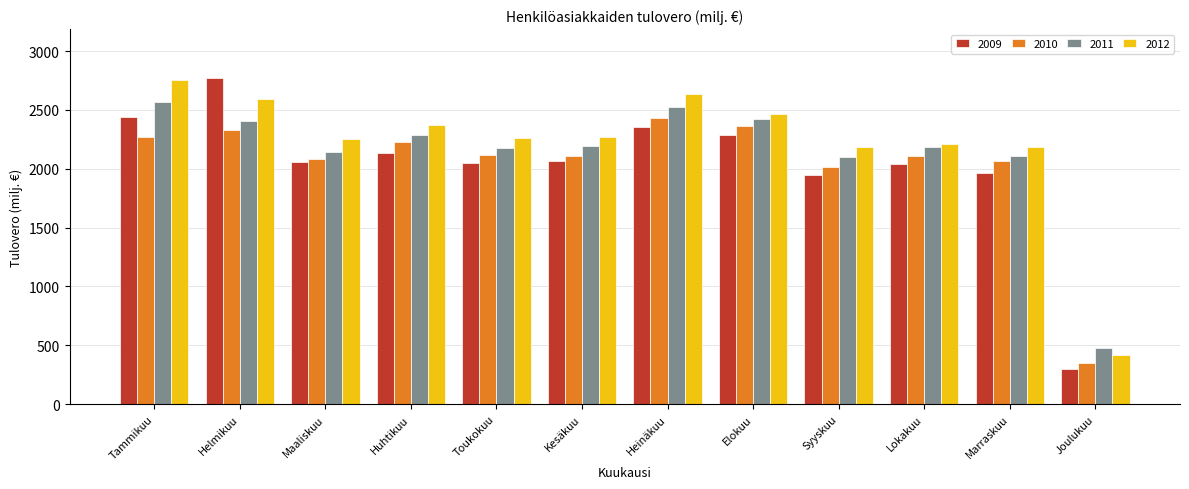

How many series are shown in this chart?

4